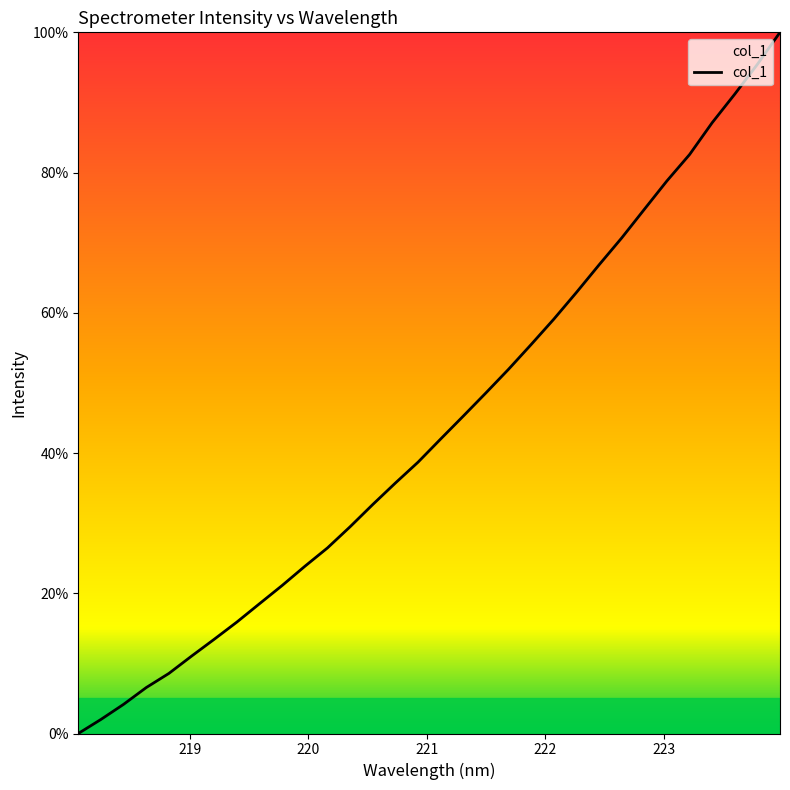

What is the greatest value displayed?

100.0